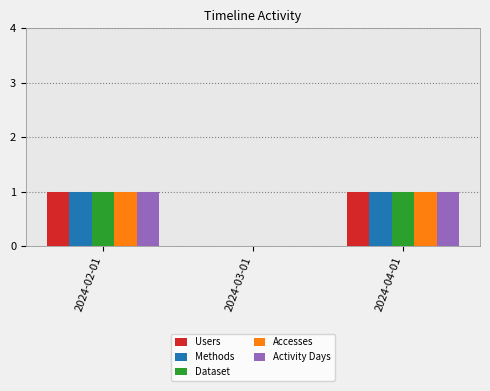

The value of Methods at 2024-03-01 is 0. True or false?

True